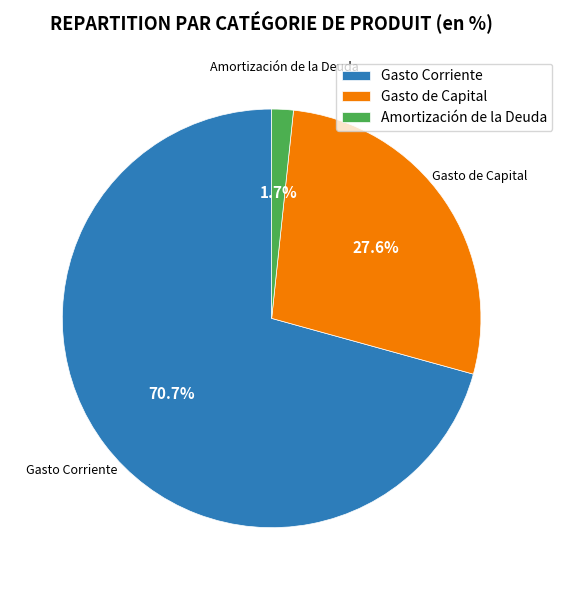

Is the sum of Gasto de Capital and Amortización de la Deuda greater than half?

No